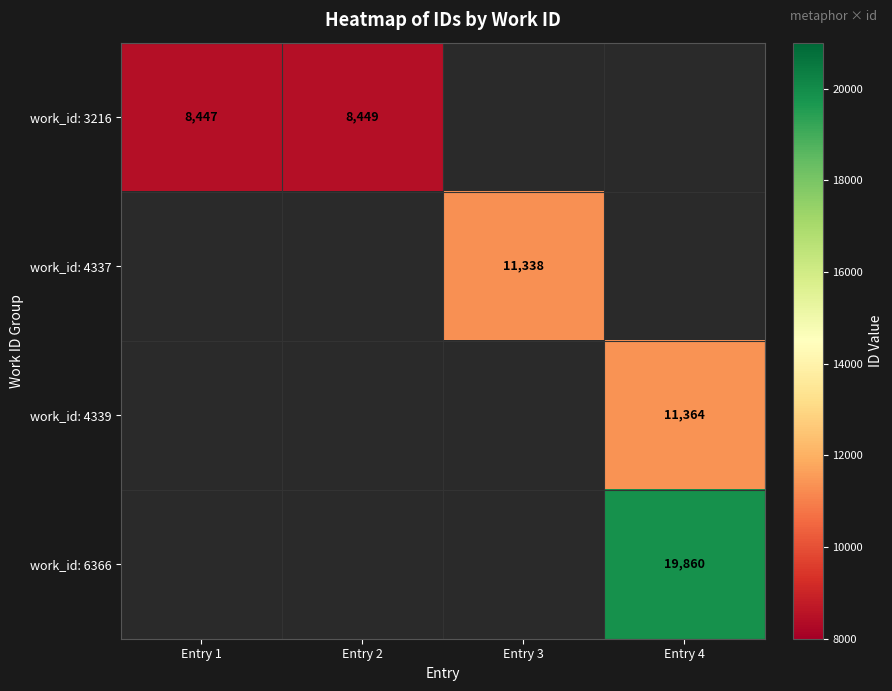

Between Entry 1 and Entry 4, which is larger?

Entry 1